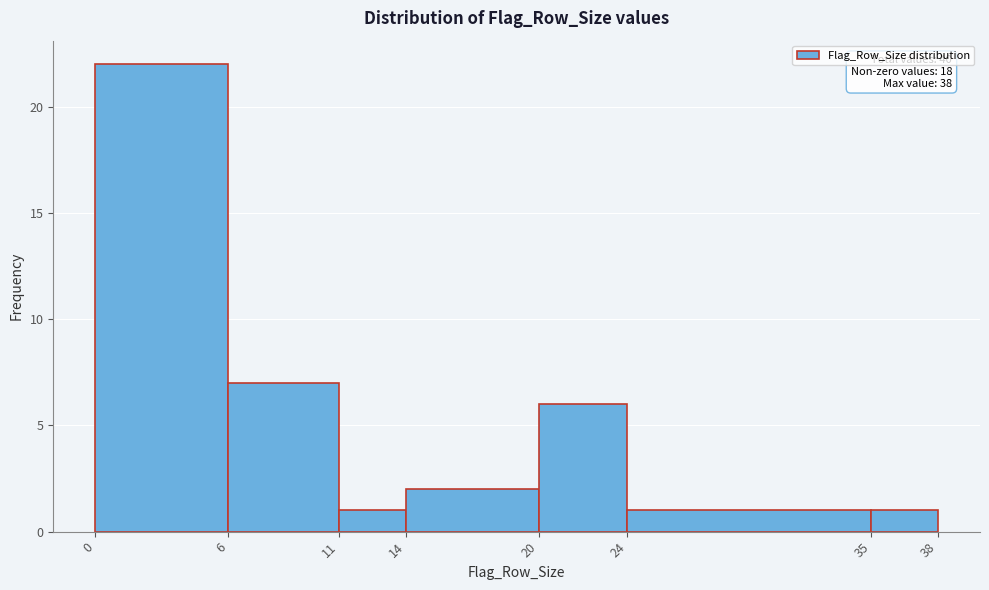

Which range on the x-axis has the tallest bar?

0 to 6